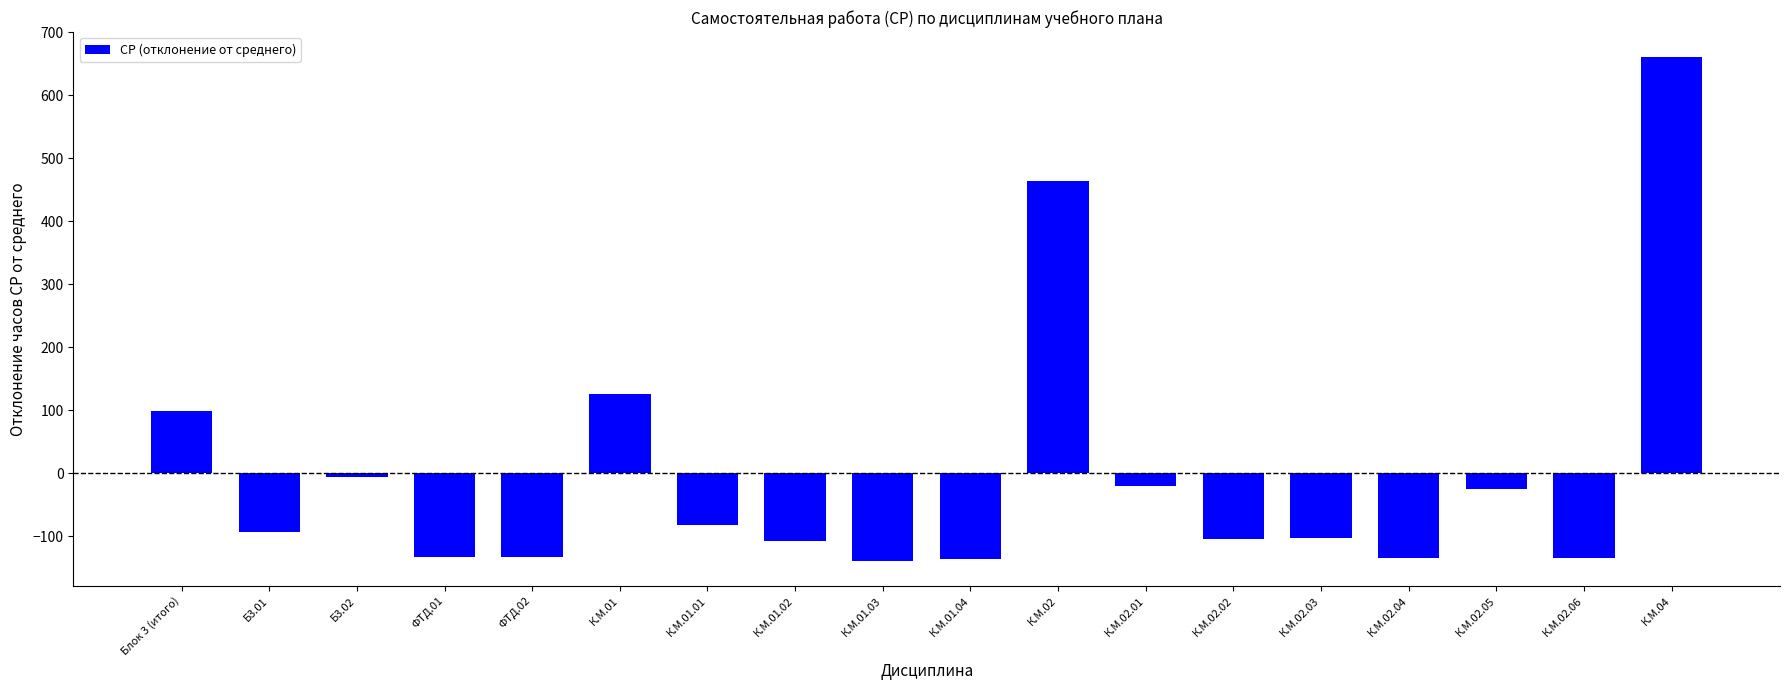

What is the value of the 13th bar from the left?

-103.6